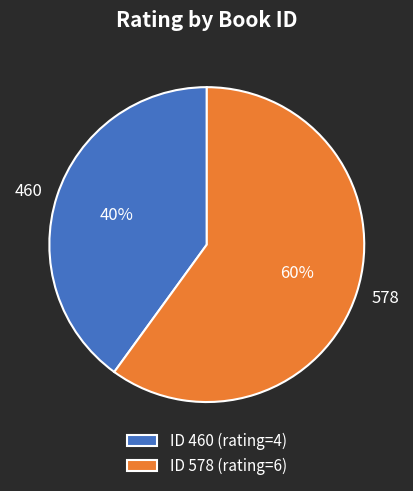

Count the number of slices in the pie.

2